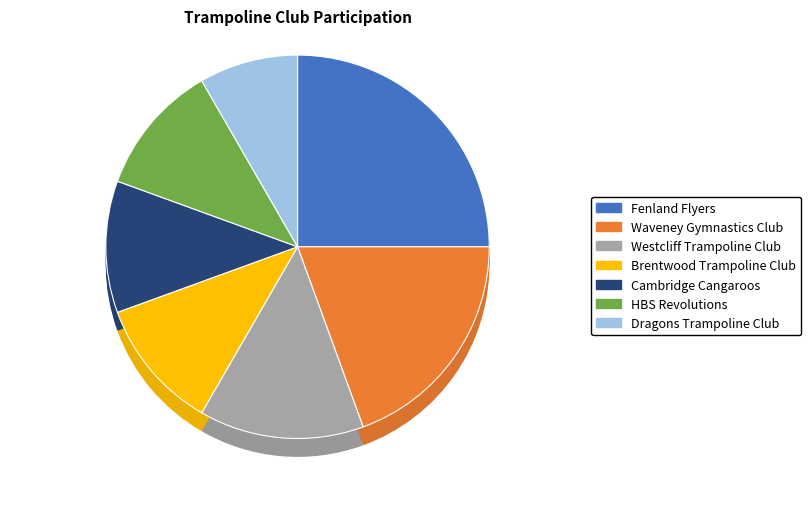

Which has a higher value, Brentwood Trampoline Club or Cambridge Cangaroos?

Brentwood Trampoline Club